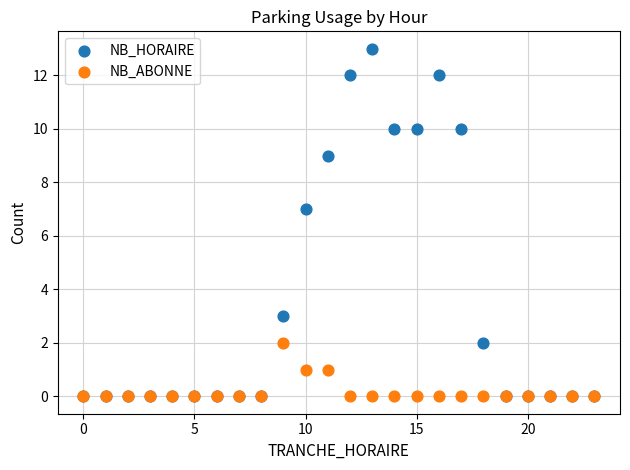

In the NB_HORAIRE series, what Y value is closest to 6?

7